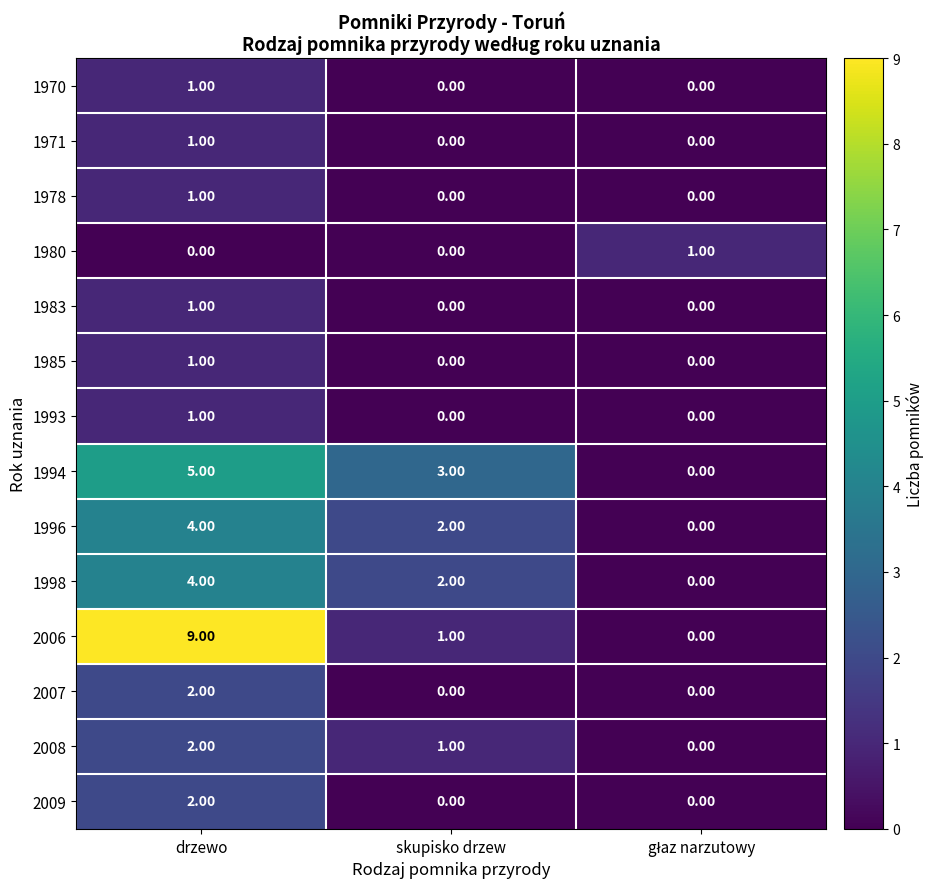

What is the sum of all 1994 values?

8